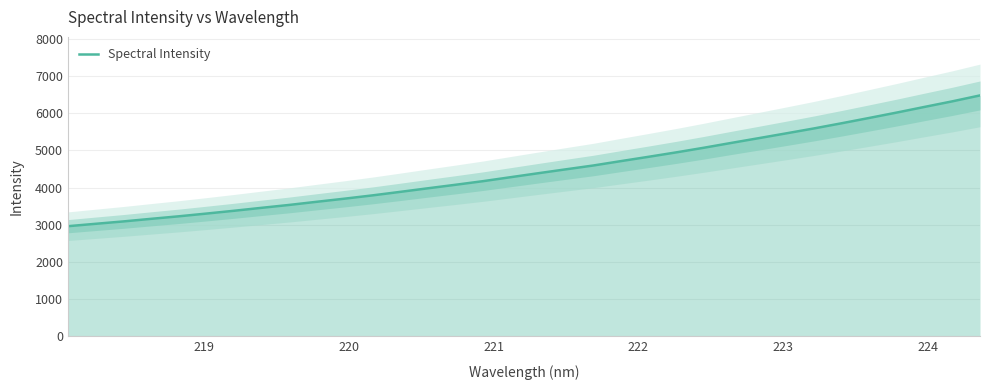

Count the number of values greater than 4386.

17